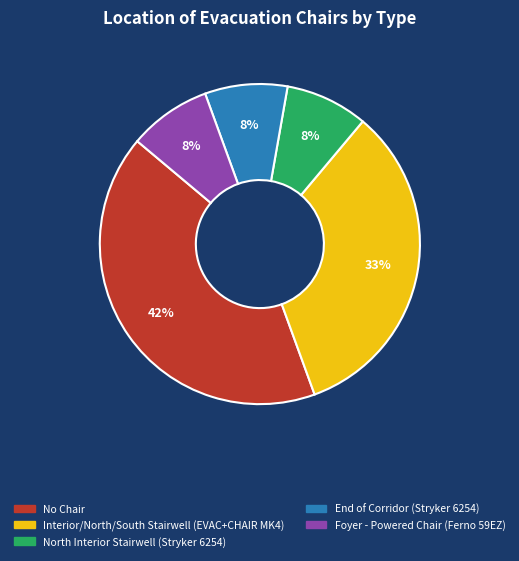

What is the ratio of the value at Foyer - Powered Chair (Ferno 59EZ) to the value at End of Corridor (Stryker 6254)?

1.0